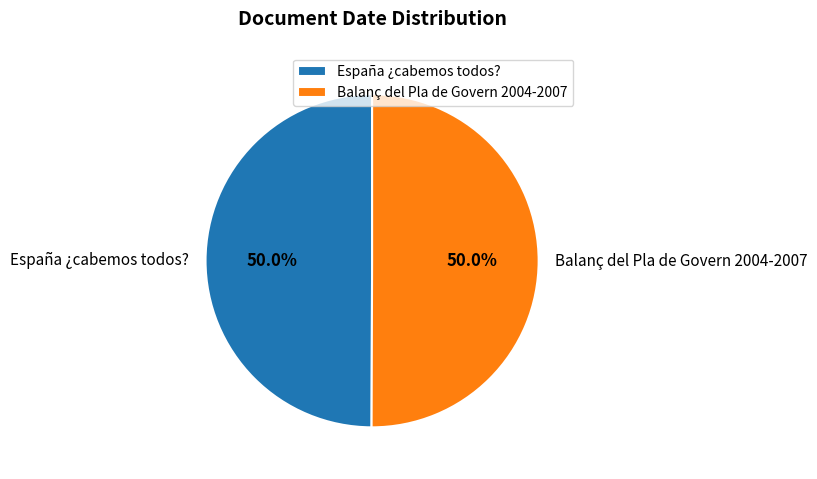

What percentage is NOT represented by España ¿cabemos todos??

50.0%